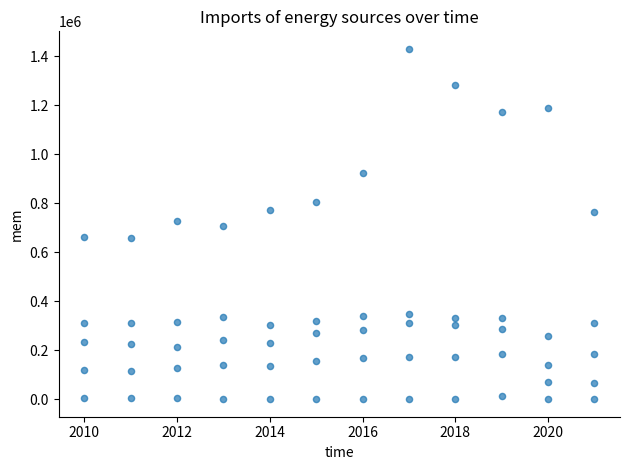

Count the number of points in this scatter plot.

60